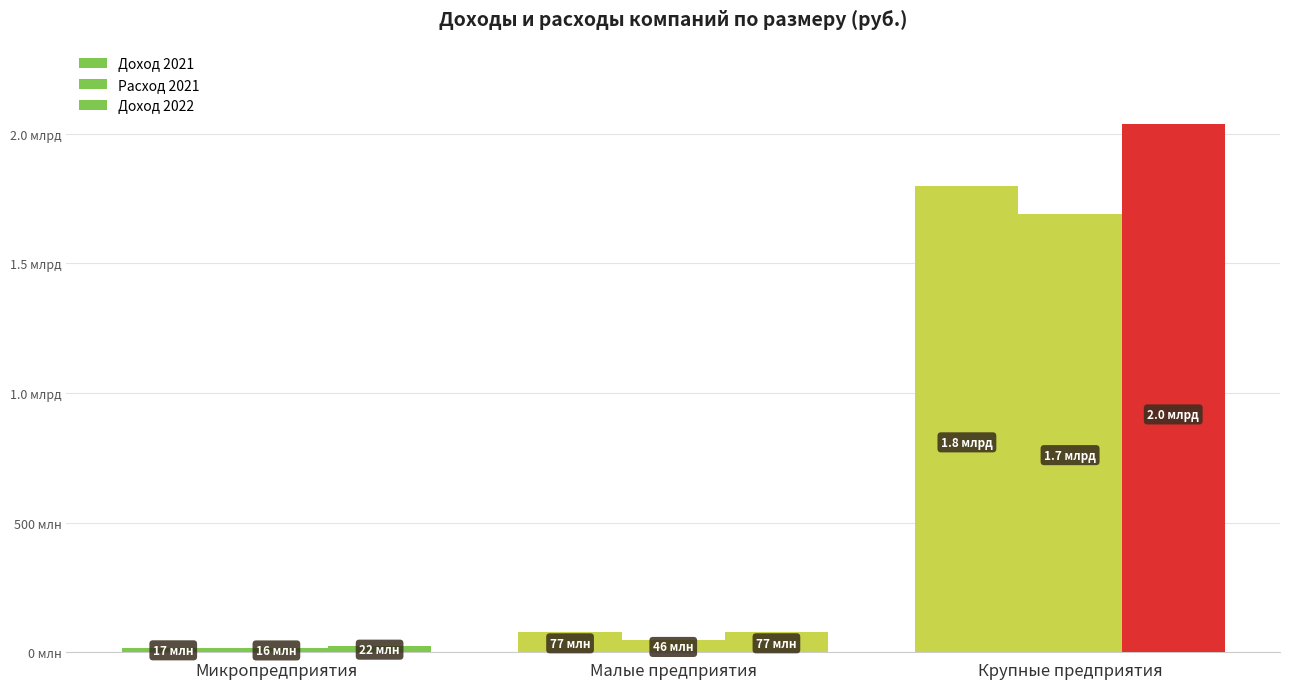

Which has a higher value, Микропредприятия or Крупные предприятия?

Крупные предприятия